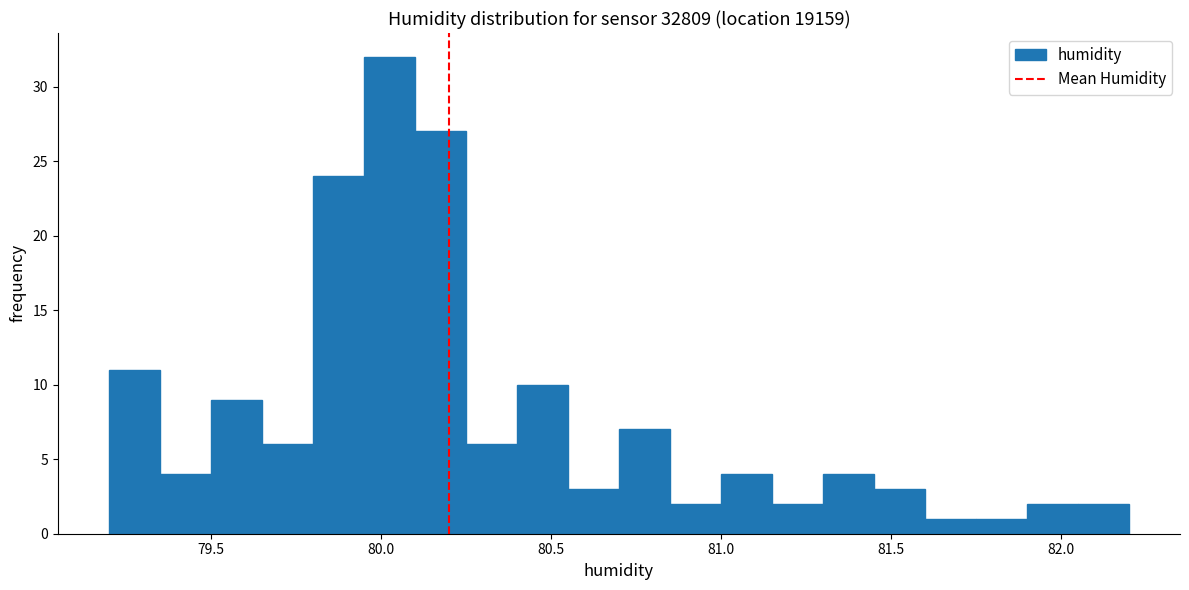

Around what value on the x-axis is the tallest bar? Give the approximate position of its centre, as read against the axis.

80.05